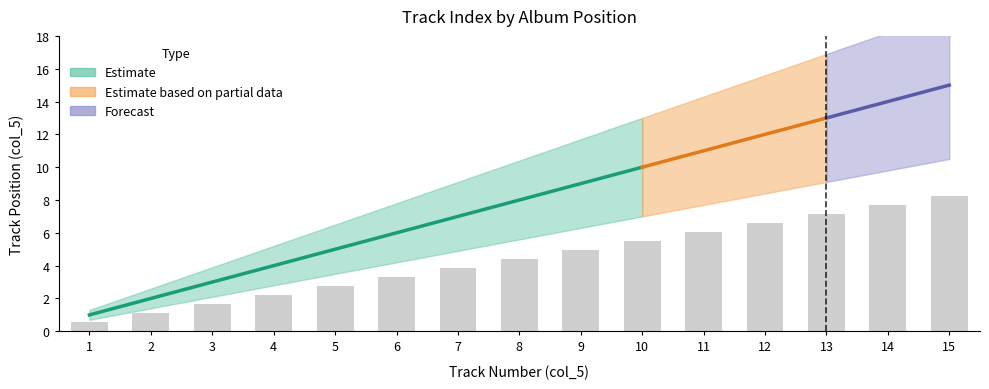

What is the smallest value displayed?

0.7